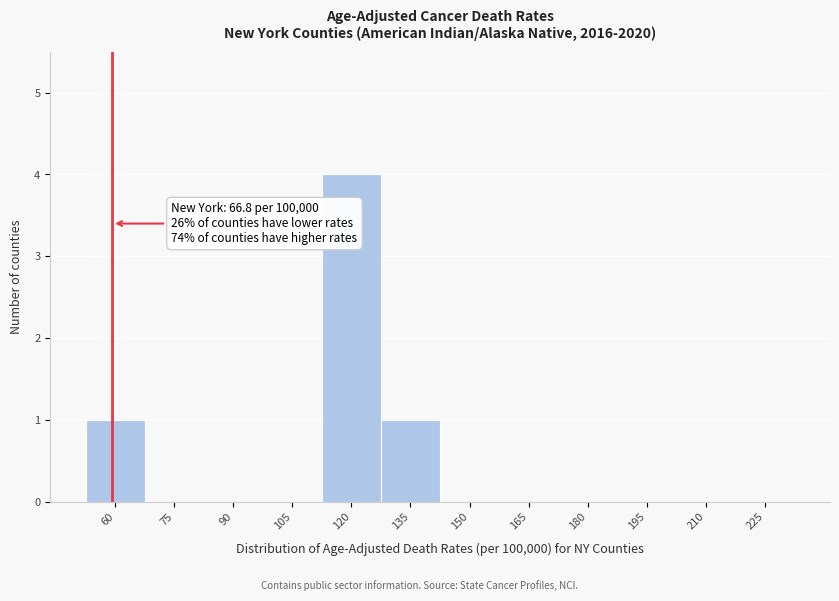

Reading left to right, what are all the values shown in this chart?

60=1	75=0	90=0	105=0	120=4	135=1	150=0	165=0	180=0	195=0	210=0	225=0